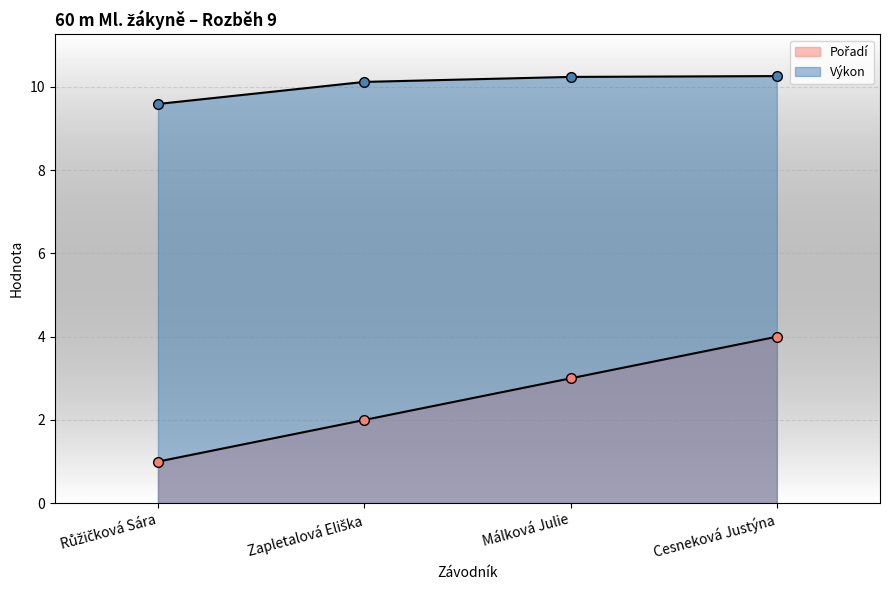

True or false: Výkon and Pořadí cross at least once.

False